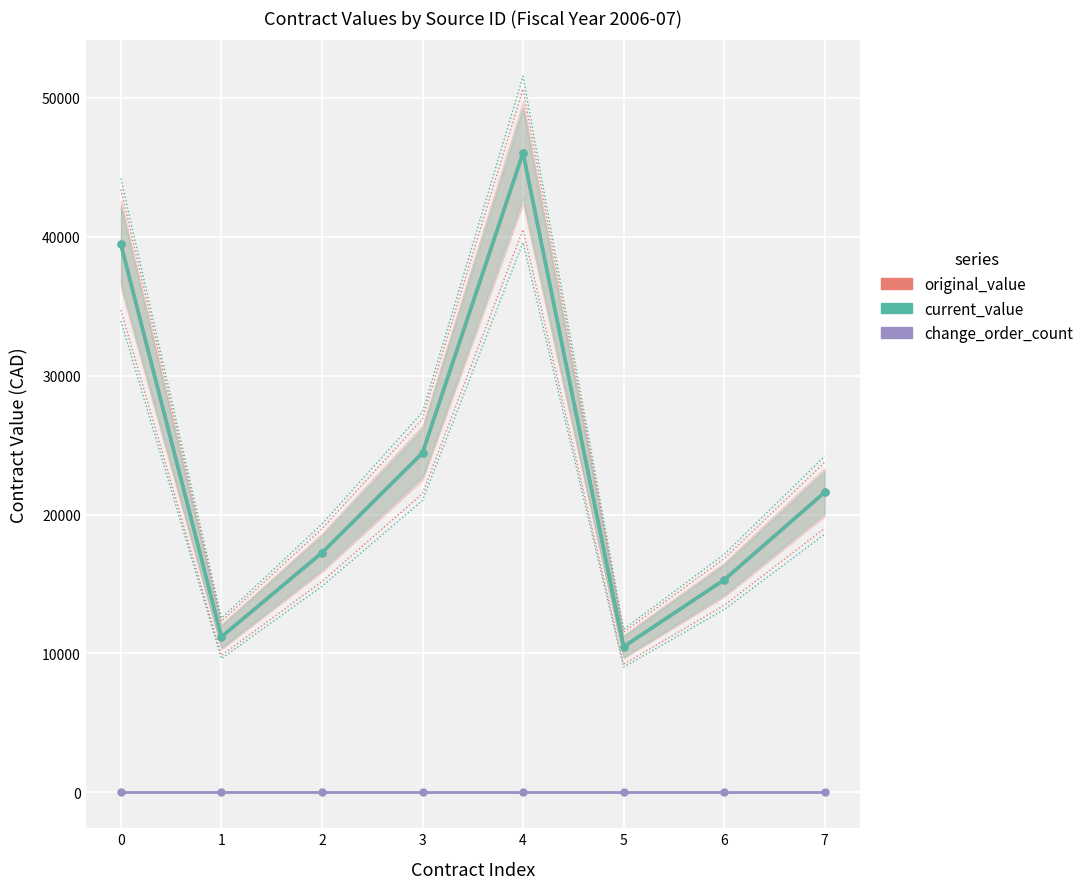

Rank the series by their maximum value, from lowest to highest.

change_order_count, original_value, current_value